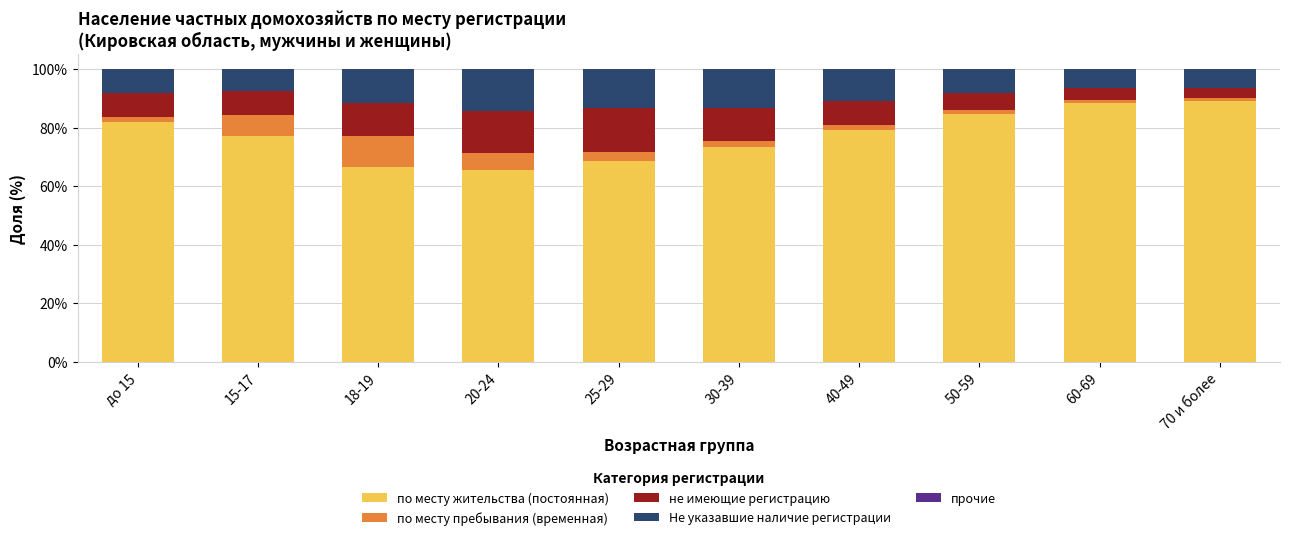

Is it true that по месту жительства (постоянная) equals 84.8 at 50-59?

True